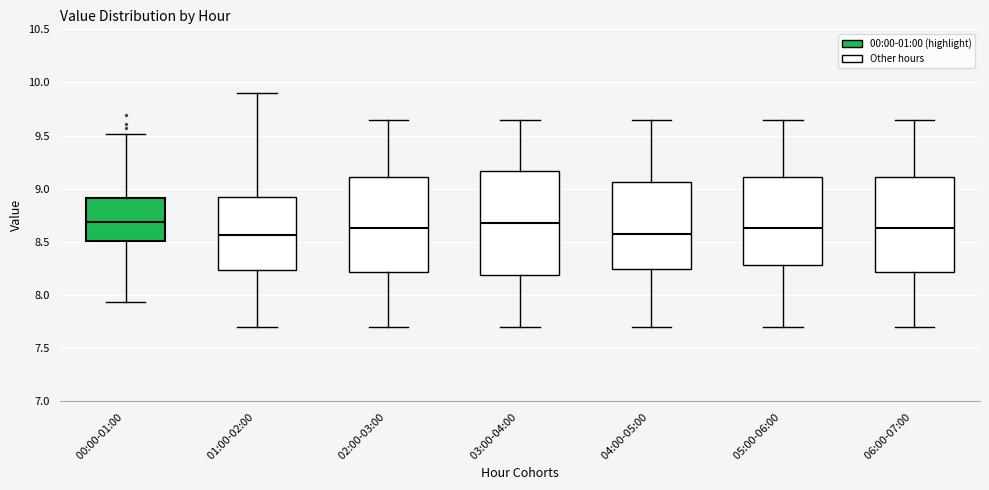

Reading left to right, read every box against the y-axis: the position of its median line, the range the box covers, and the ends of its whiskers. The values are not printed on the chart, so give them approximately, as read against the axis.

00:00-01:00: median 8.70, box 8.50 to 8.90, whiskers 7.95 to 9.50
01:00-02:00: median 8.55, box 8.25 to 8.95, whiskers 7.70 to 9.90
02:00-03:00: median 8.65, box 8.20 to 9.10, whiskers 7.70 to 9.65
03:00-04:00: median 8.70, box 8.20 to 9.15, whiskers 7.70 to 9.65
04:00-05:00: median 8.60, box 8.25 to 9.05, whiskers 7.70 to 9.65
05:00-06:00: median 8.65, box 8.30 to 9.10, whiskers 7.70 to 9.65
06:00-07:00: median 8.65, box 8.20 to 9.10, whiskers 7.70 to 9.65